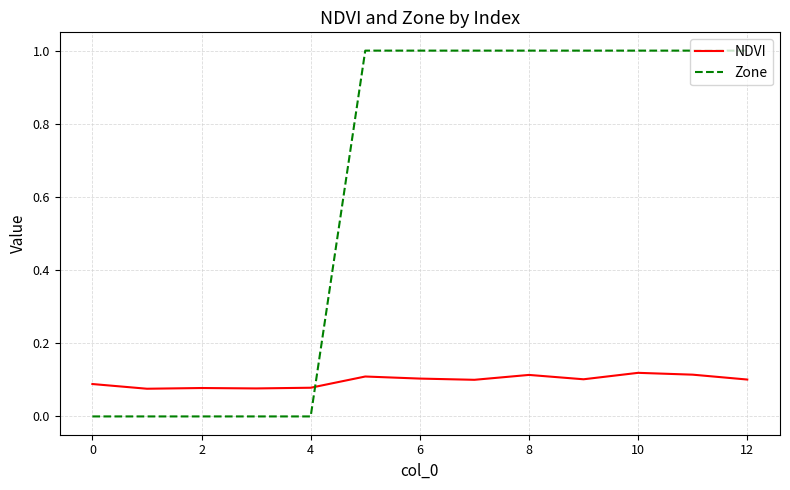

Which series has the widest spread of values?

Zone